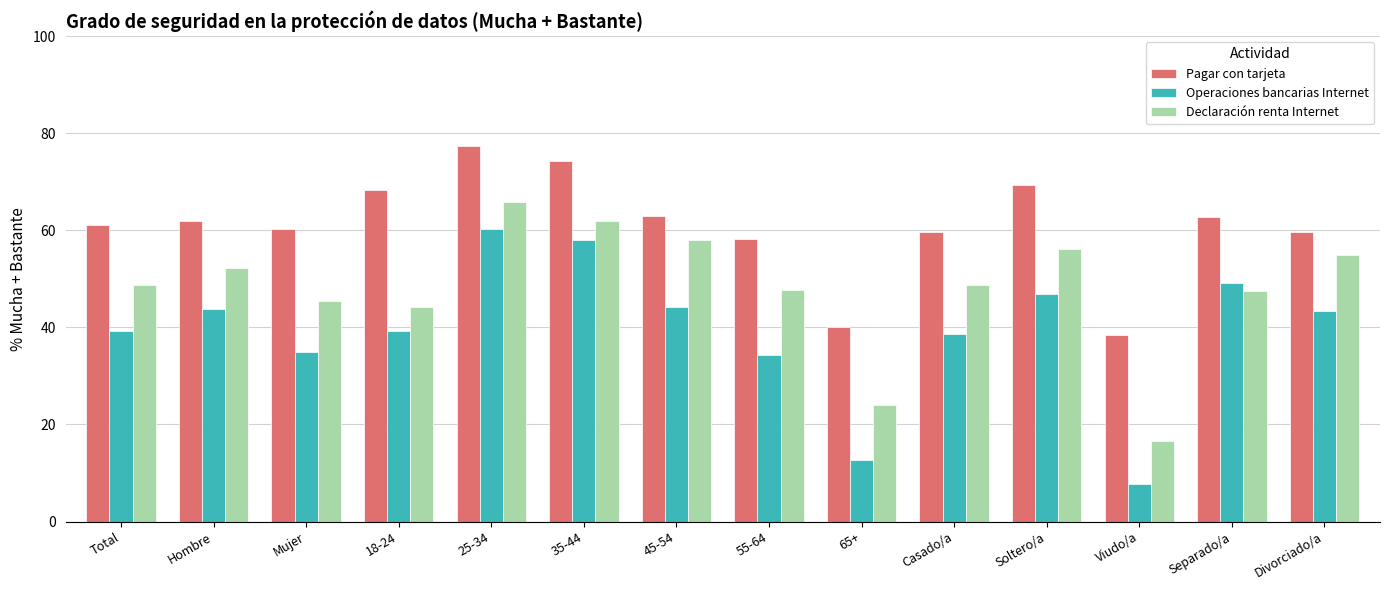

What is the label of the 8th bar from the right?

45-54